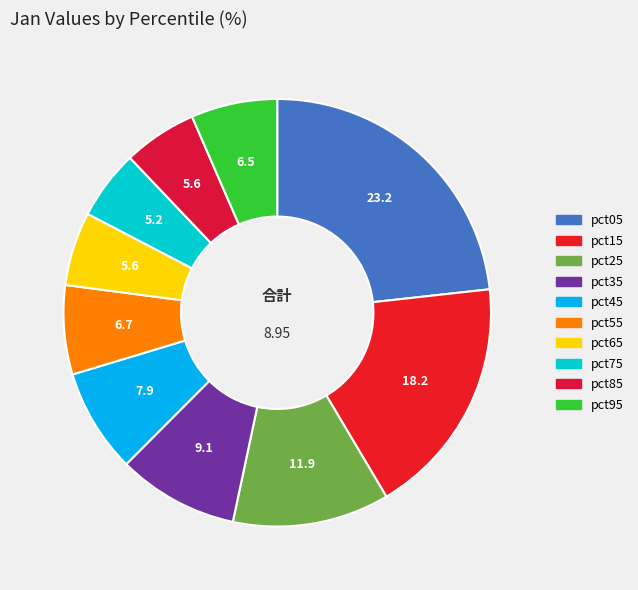

What percentage is the pct45 slice, to the nearest percent?

8%